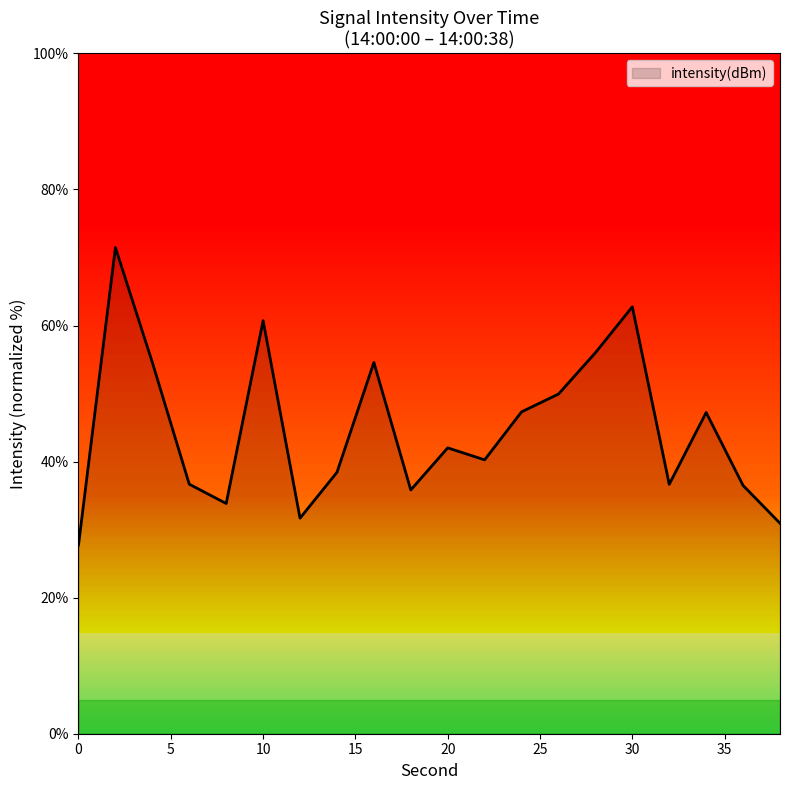

What is the smallest value displayed?

27.7